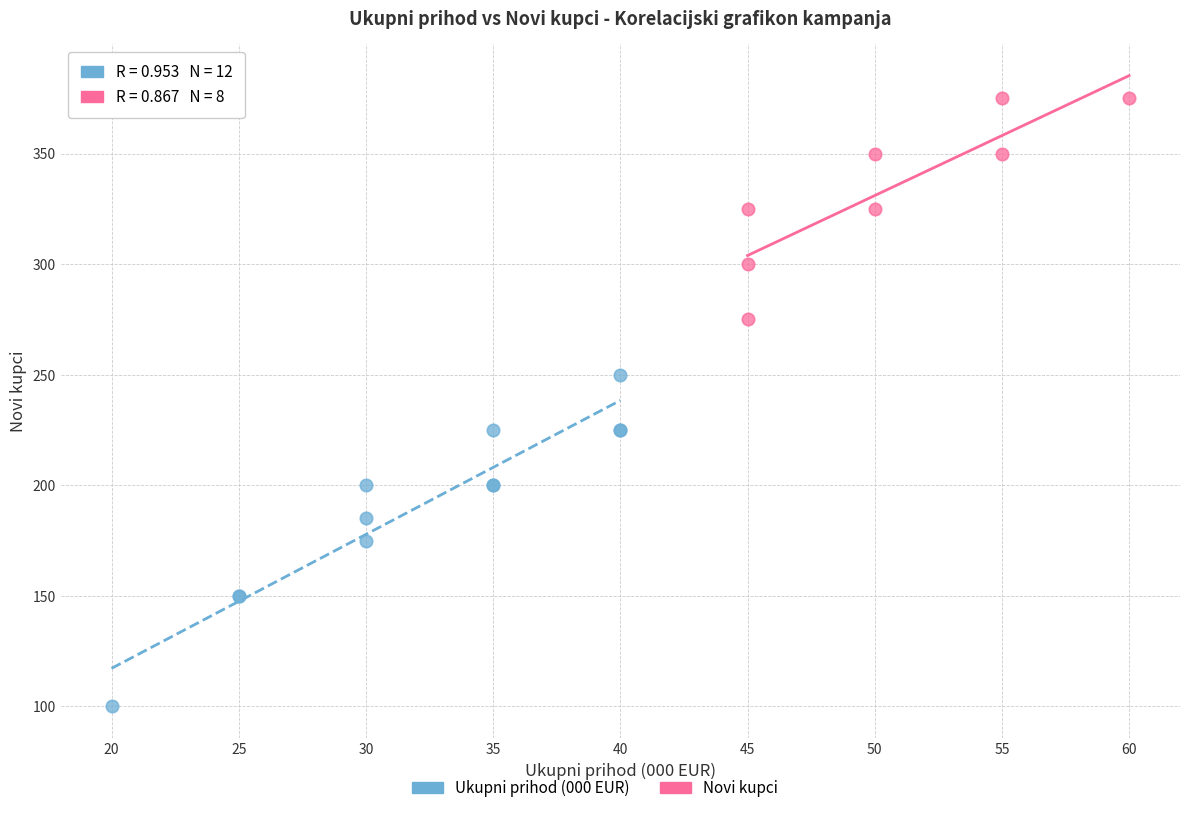

Which series has the widest spread of Y values?

Ukupni prihod (000 EUR)